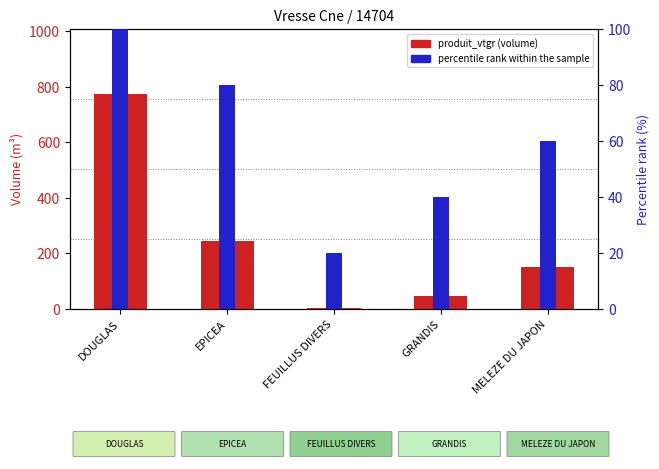

Reading left to right, extract all data points from this chart.

produit_vtgr (volume): 775.5	245.9	2.1	47.0	151.7
percentile rank within the sample: 100.0	80.0	20.0	40.0	60.0